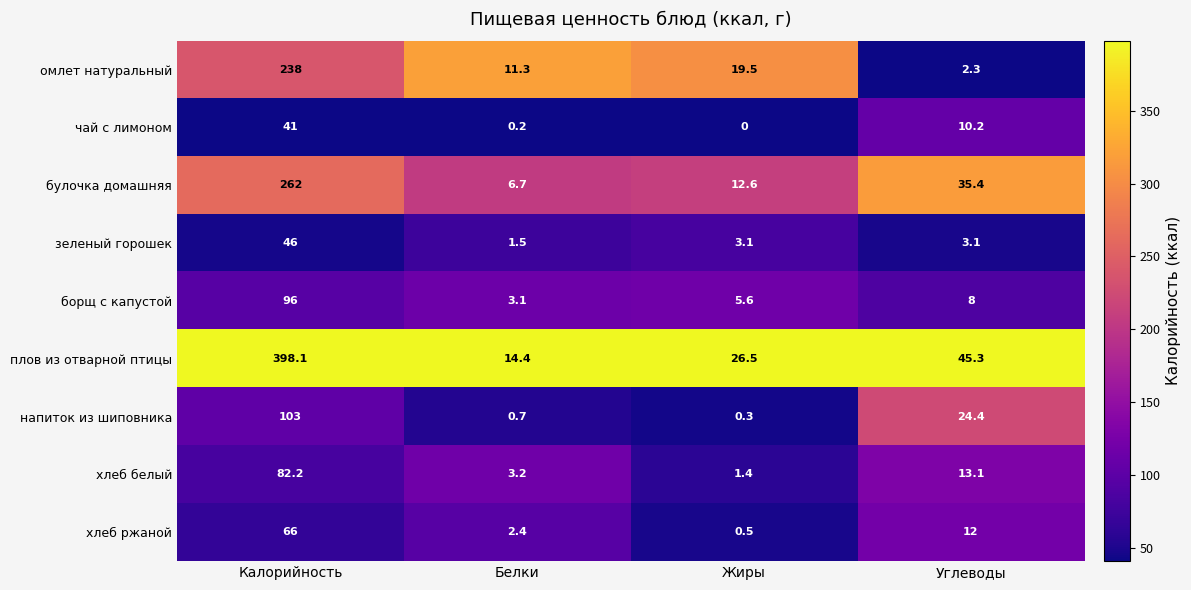

Which series has the largest total across all categories?

плов из отварной птицы